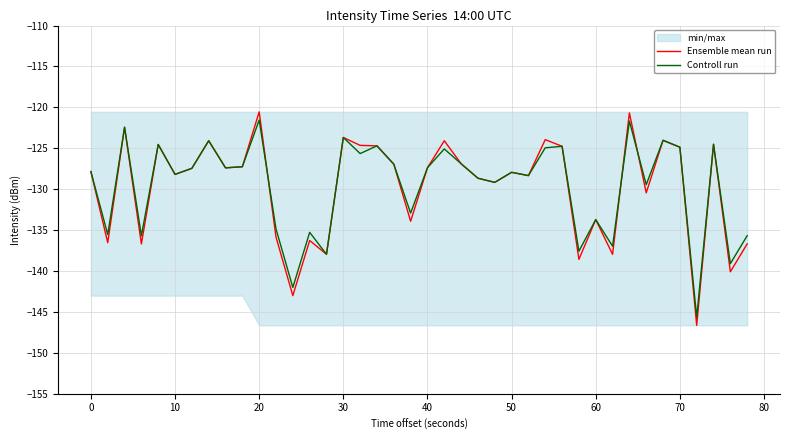

What is the minimum value for Ensemble mean run?

-146.6